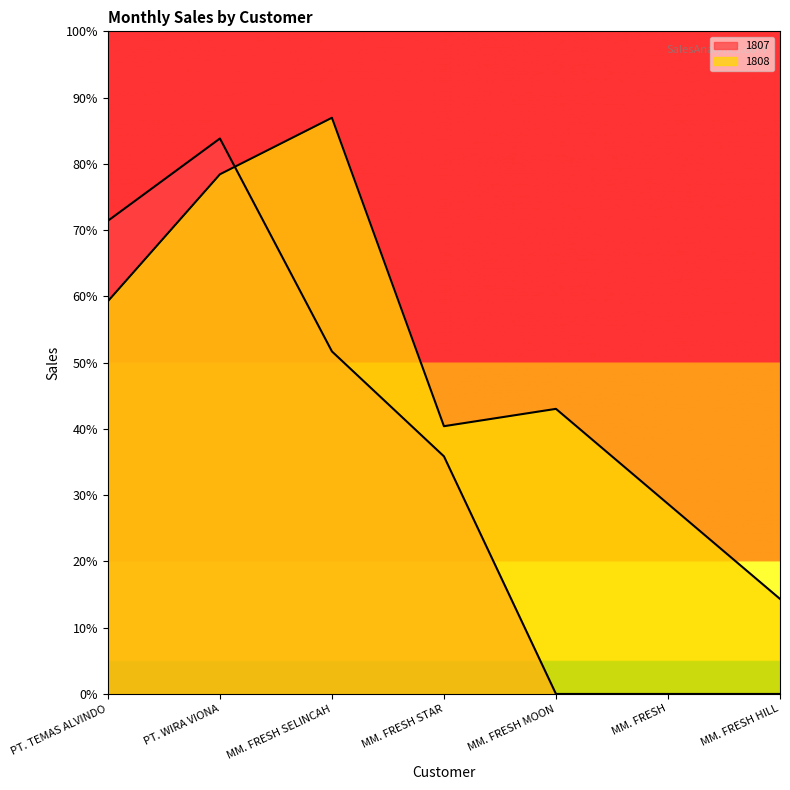

Which series ends up on top after the final intersection of 1807 and 1808?

1808